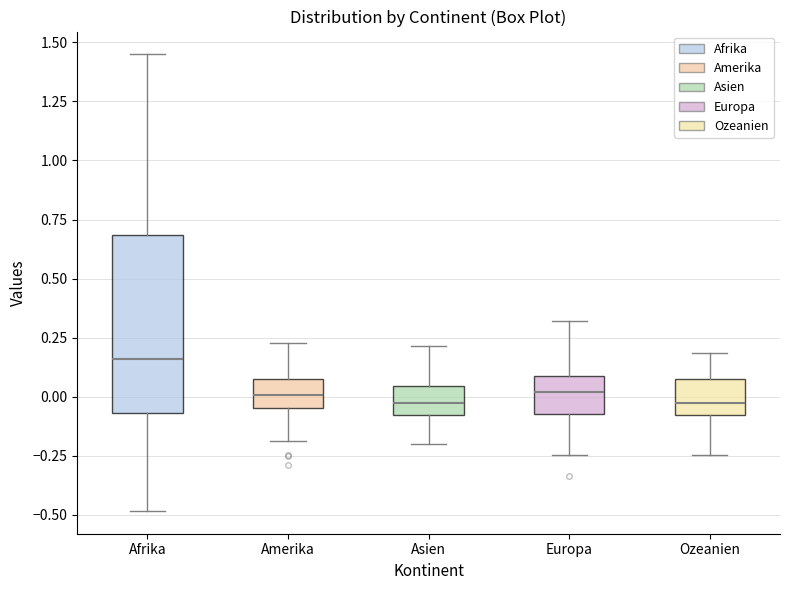

Which box is the tallest, from its lower edge to its upper edge?

Afrika